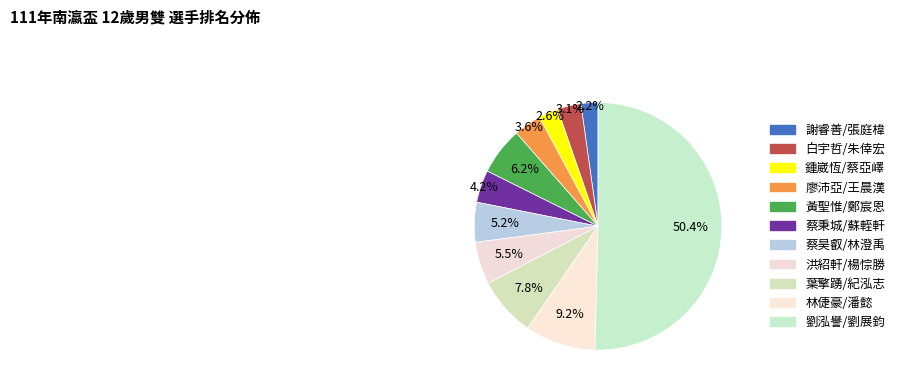

How many segments does this pie chart have?

11